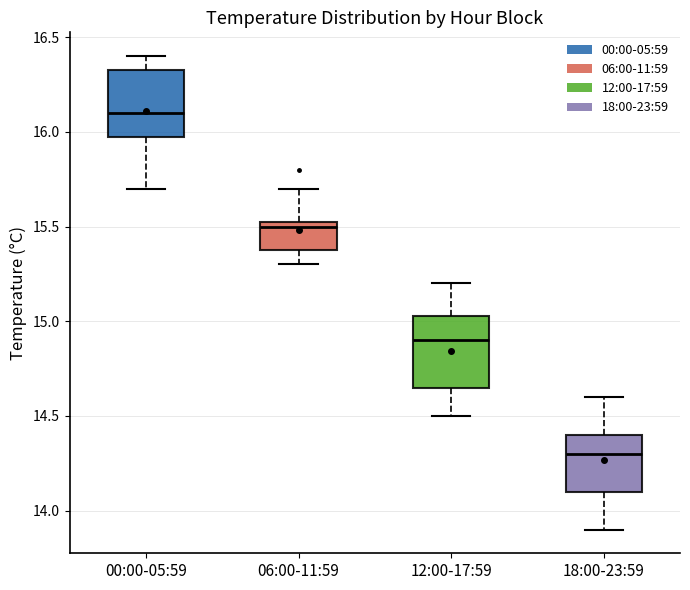

Reading left to right, read every box against the y-axis: the position of its median line, the range the box covers, and the ends of its whiskers. The values are not printed on the chart, so give them approximately, as read against the axis.

00:00-05:59: median 16.10, box 16.00 to 16.35, whiskers 15.70 to 16.40
06:00-11:59: median 15.50, box 15.40 to 15.55, whiskers 15.30 to 15.70
12:00-17:59: median 14.90, box 14.65 to 15.05, whiskers 14.50 to 15.20
18:00-23:59: median 14.30, box 14.10 to 14.40, whiskers 13.90 to 14.60